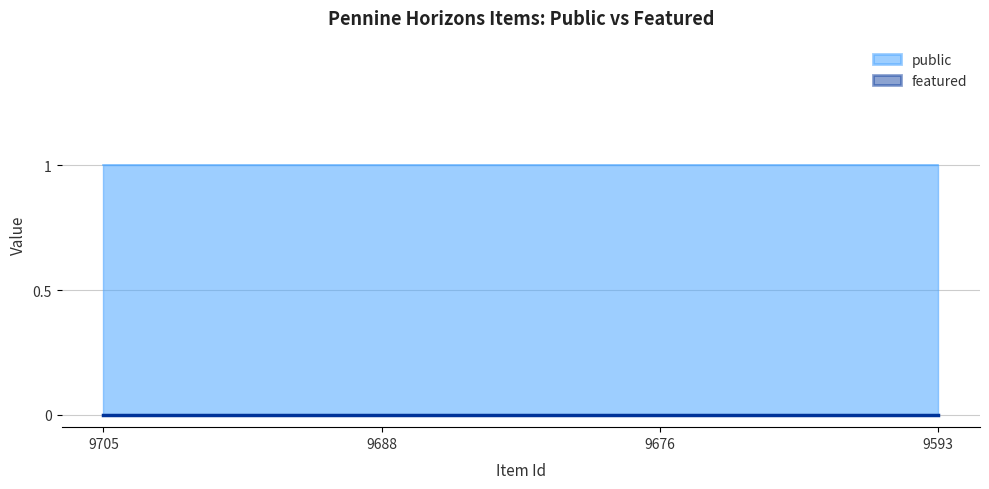

At 9688, list the series in order from smallest to largest.

featured, public